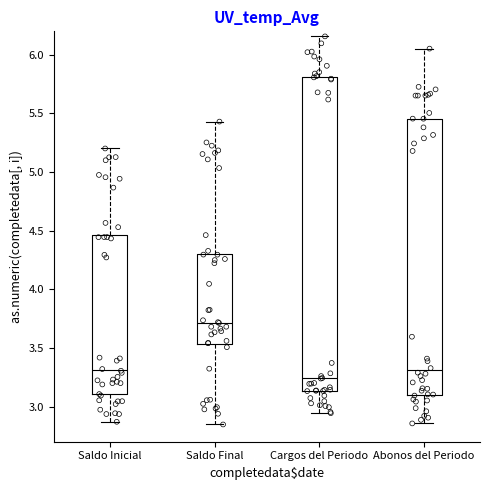

Which box has the highest median line?

Saldo Final